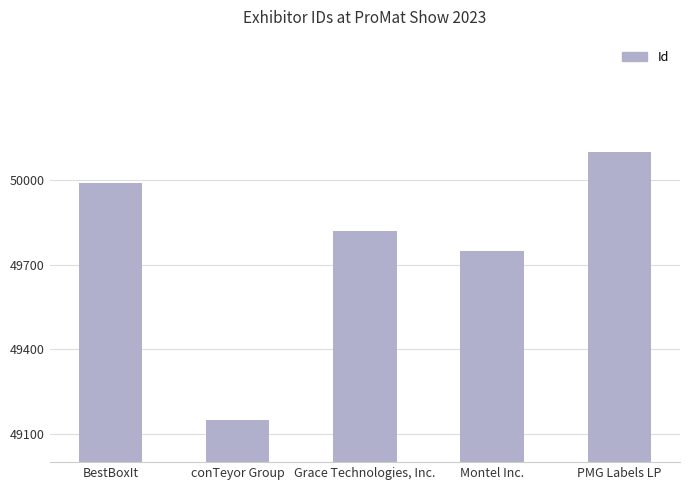

Count the number of data series in this chart.

1